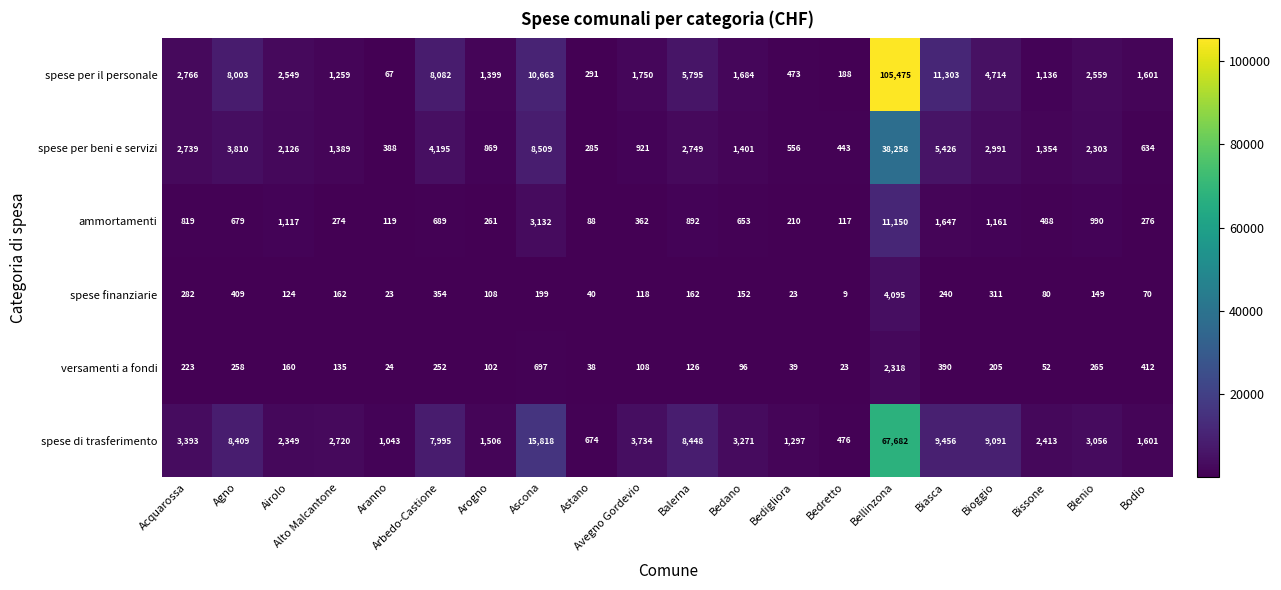

What is the lowest value of the ammortamenti series?

88